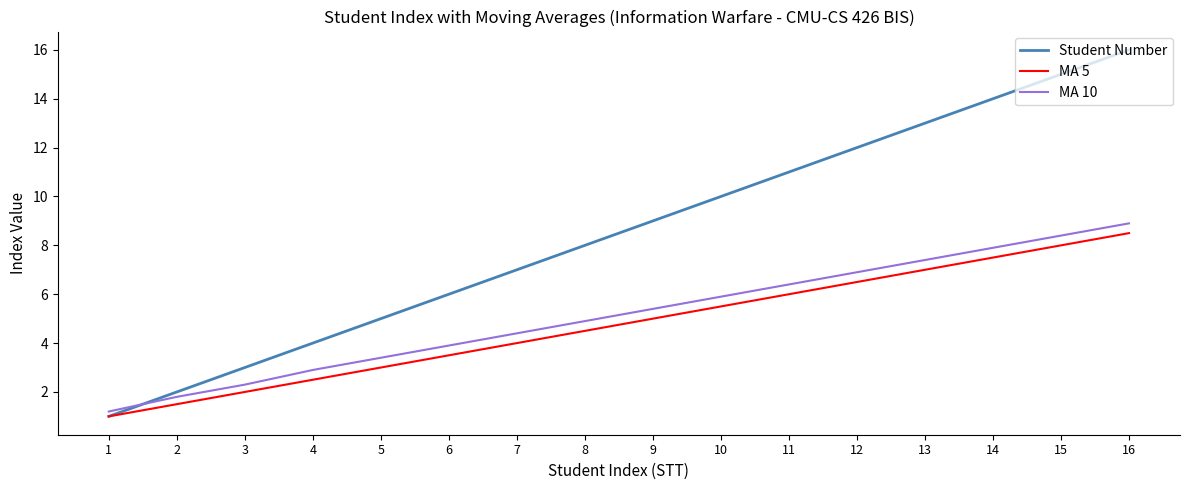

How many lines are shown in the chart?

3